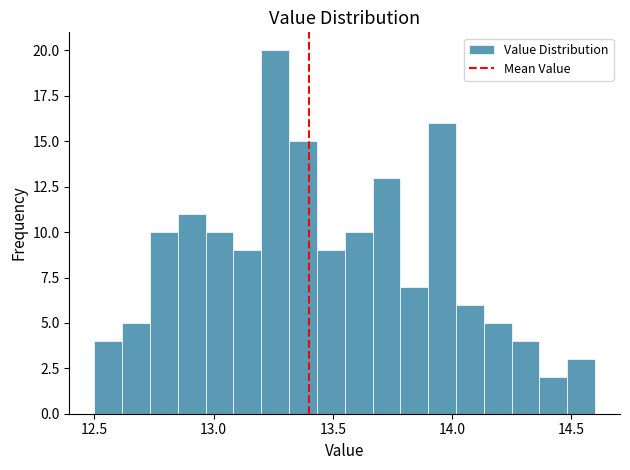

Read against the x-axis, roughly where is the centre of the tallest bar?

13.25